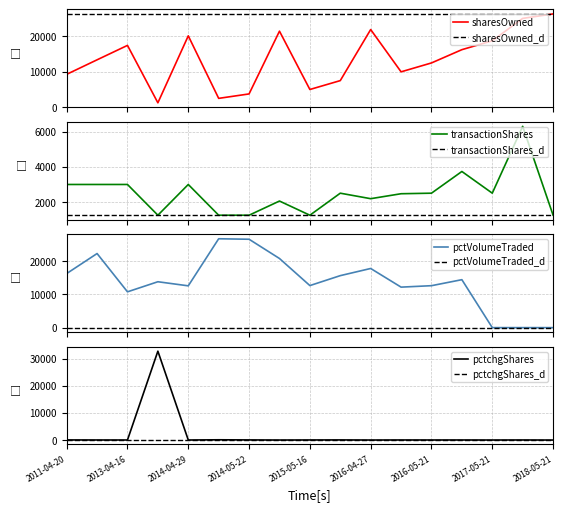

What is the maximum value for pctVolumeTraded?

26743